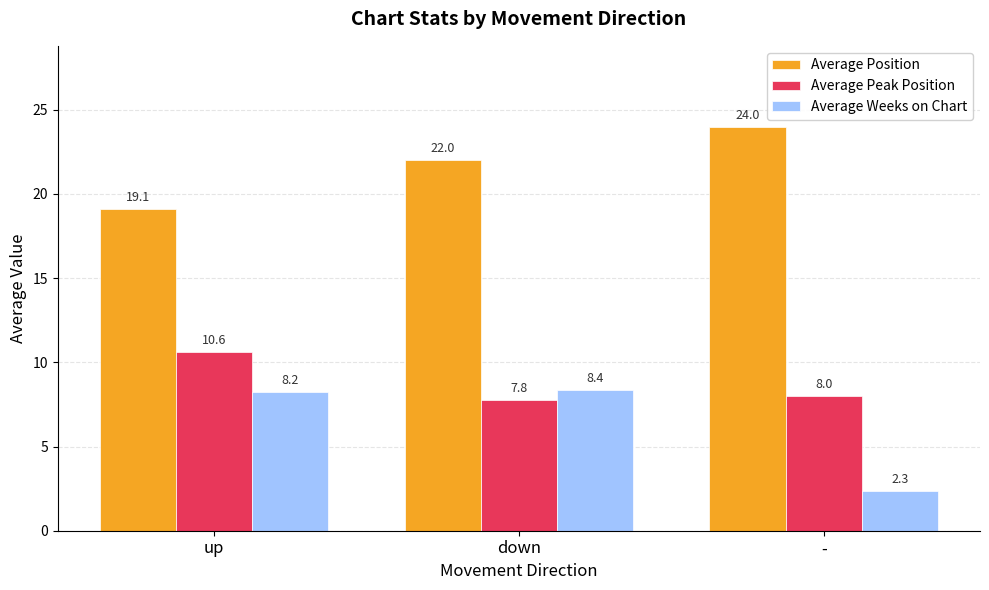

Where is Average Weeks on Chart nearest to the value 5?

-